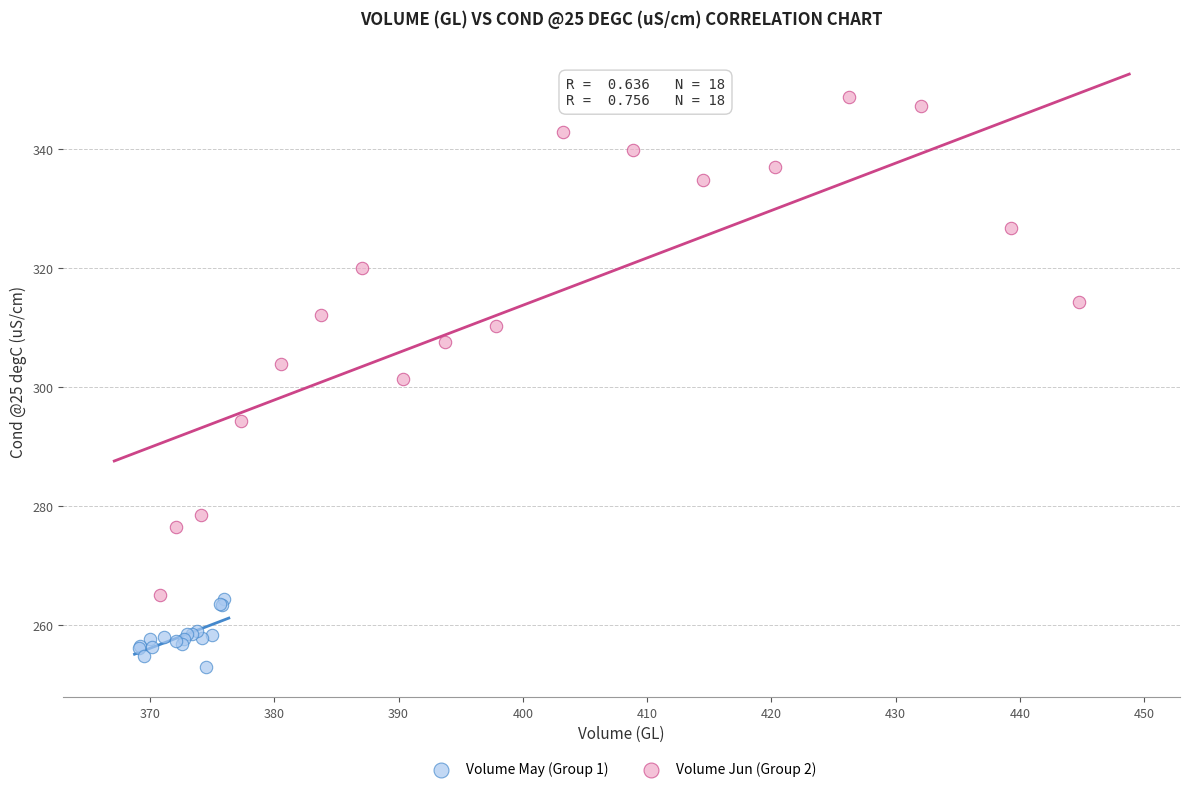

Which series has the largest Y range (max minus min)?

Volume Jun (Group 2)